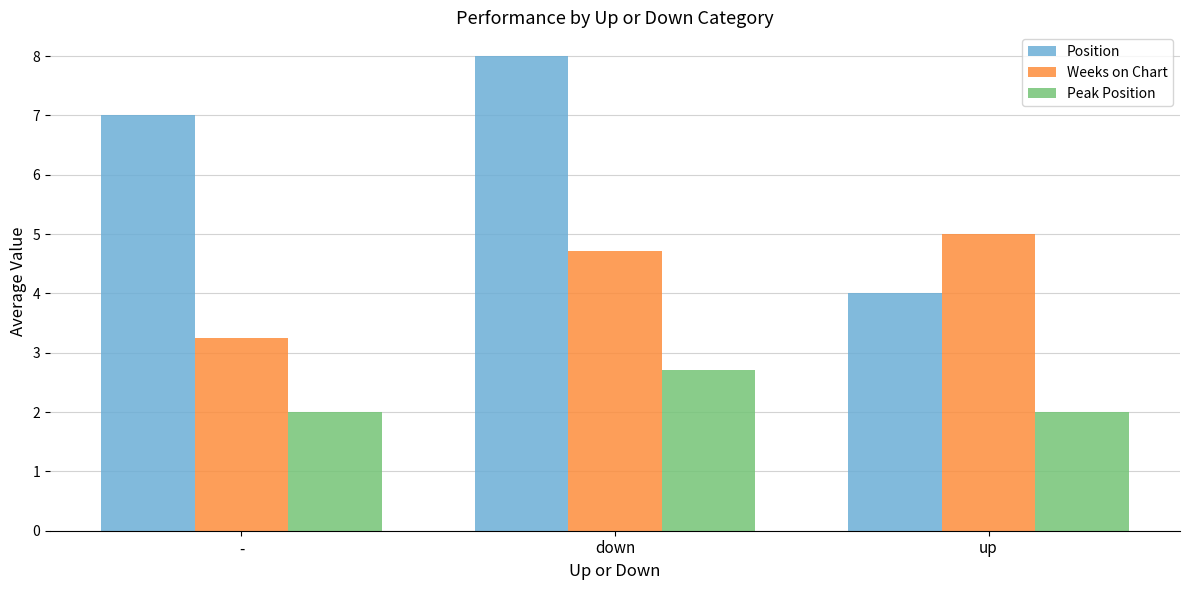

List the labels in order of Weeks on Chart value, largest first.

up, down, -